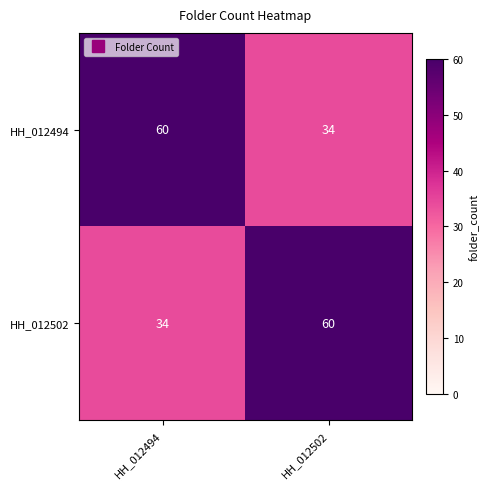

Rank the series at HH_012494 from lowest to highest value.

HH_012502, HH_012494